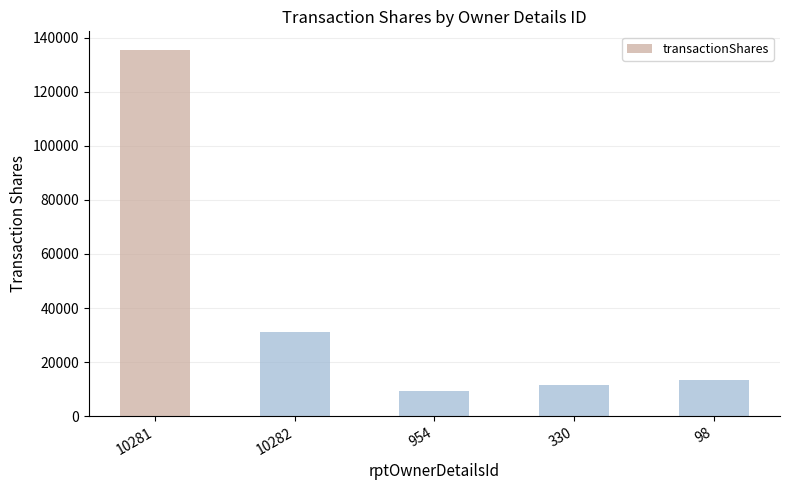

What is the label of the 2nd bar from the left?

10282